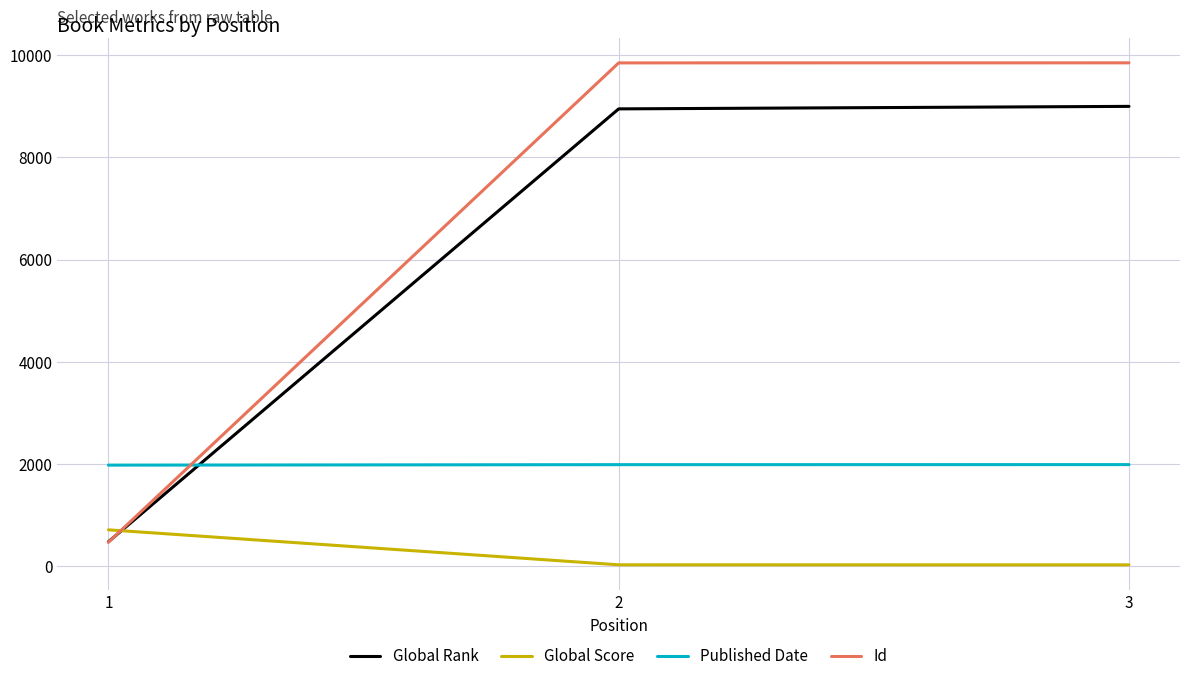

What is the sum of all Global Rank values?

18426